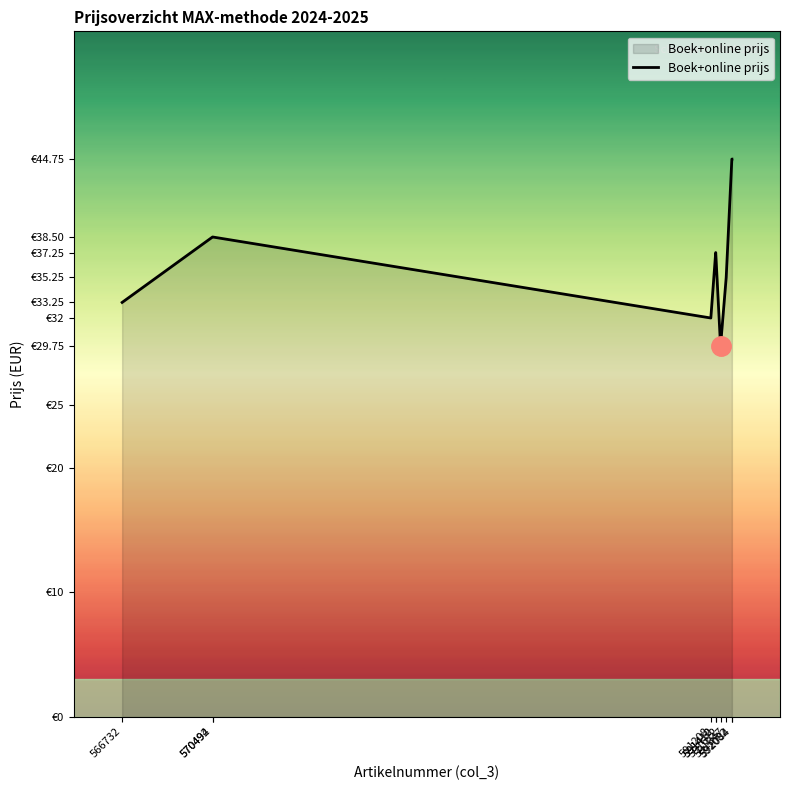

What is the value of the 4th point from the left?

32.0